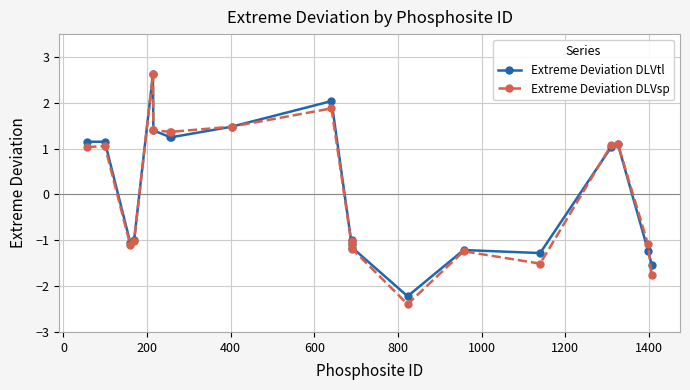

Which series has the largest range (max minus min)?

Extreme Deviation DLVsp